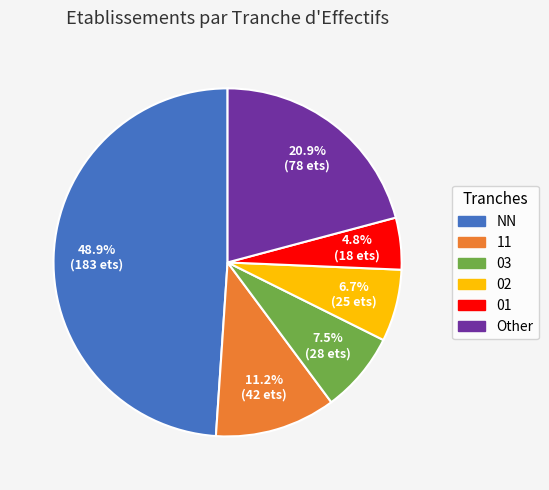

Which category has the smallest portion of the pie?

01